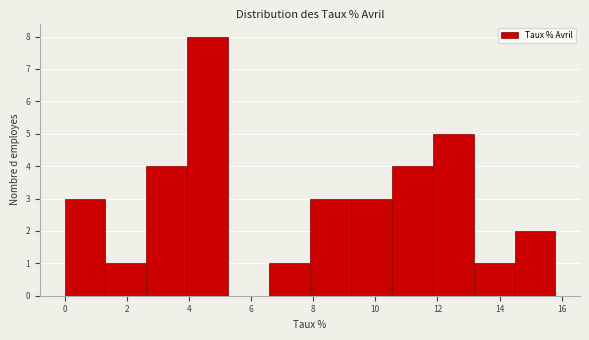

How tall is the bar that spans 13.2 to 14.4 on the x-axis? Neither the bar edges nor the heights are printed on the chart, so give them approximately, as read against the axes.

1